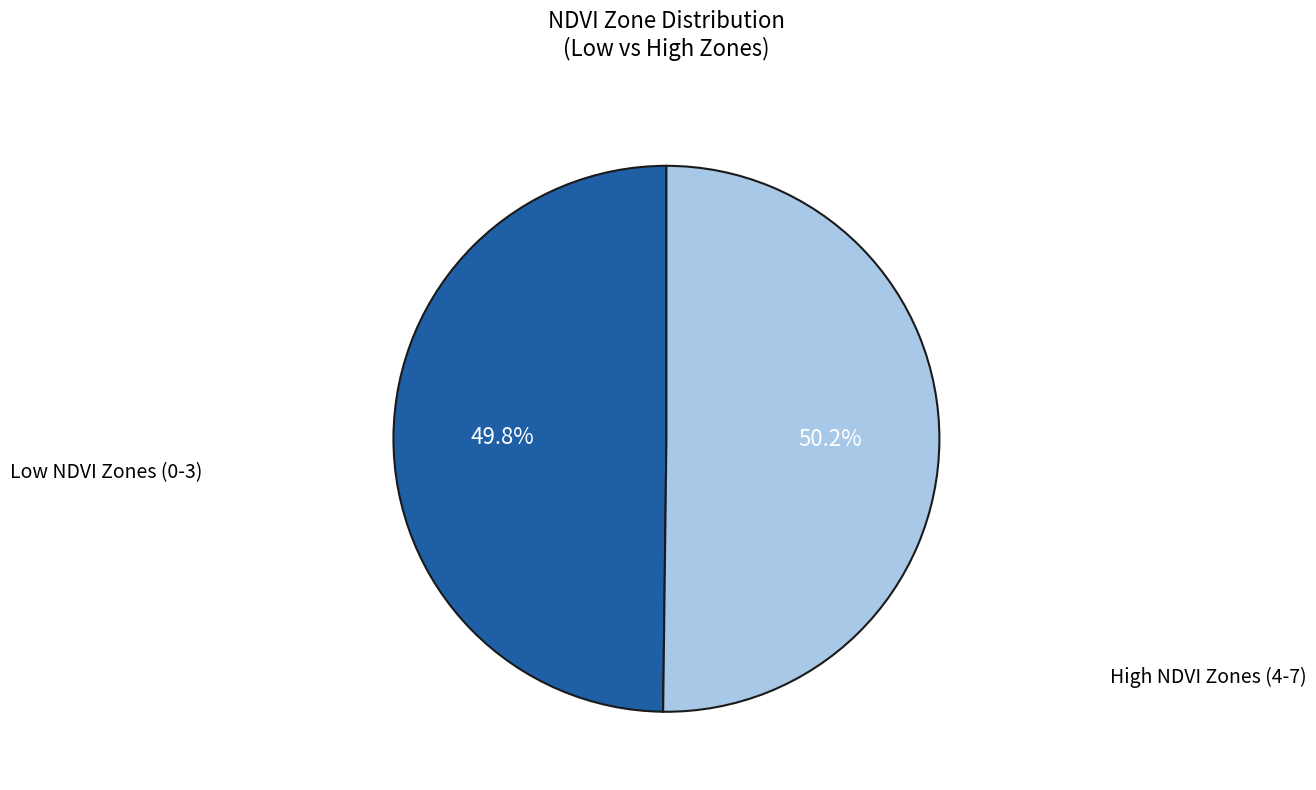

To the nearest percent, what is the average slice percentage?

50%